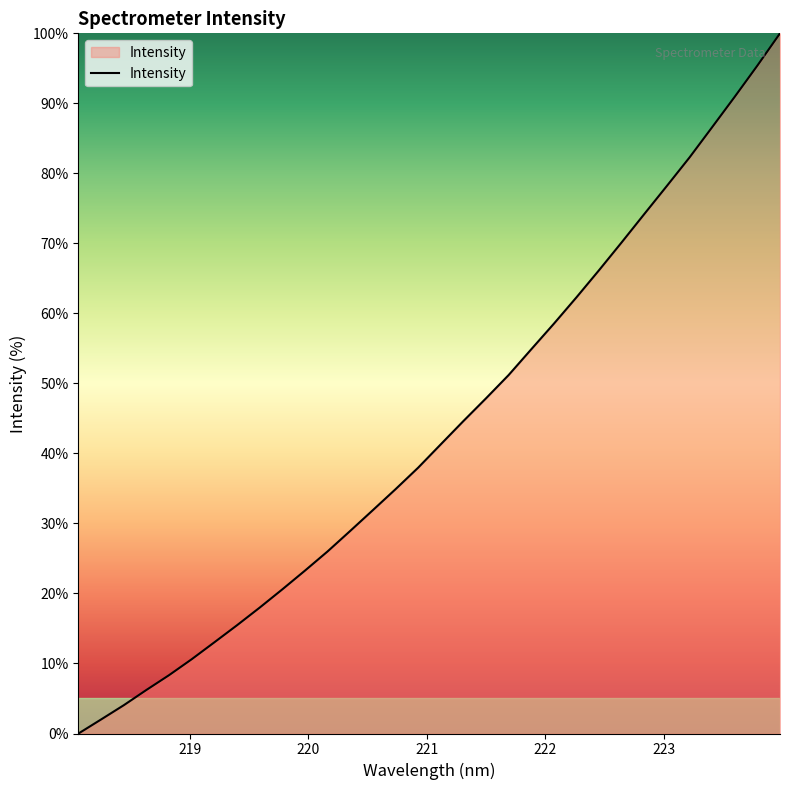

How many categories are shown in the chart?

32